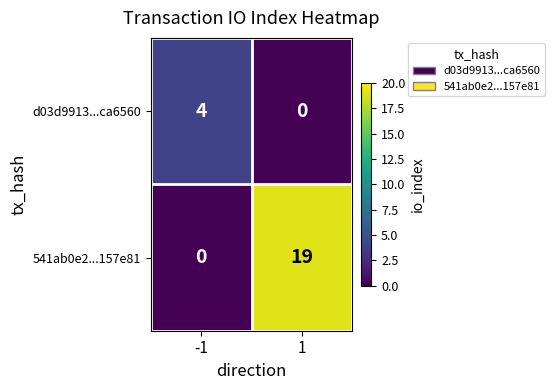

Which series has the widest spread of values?

541ab0e2...157e81